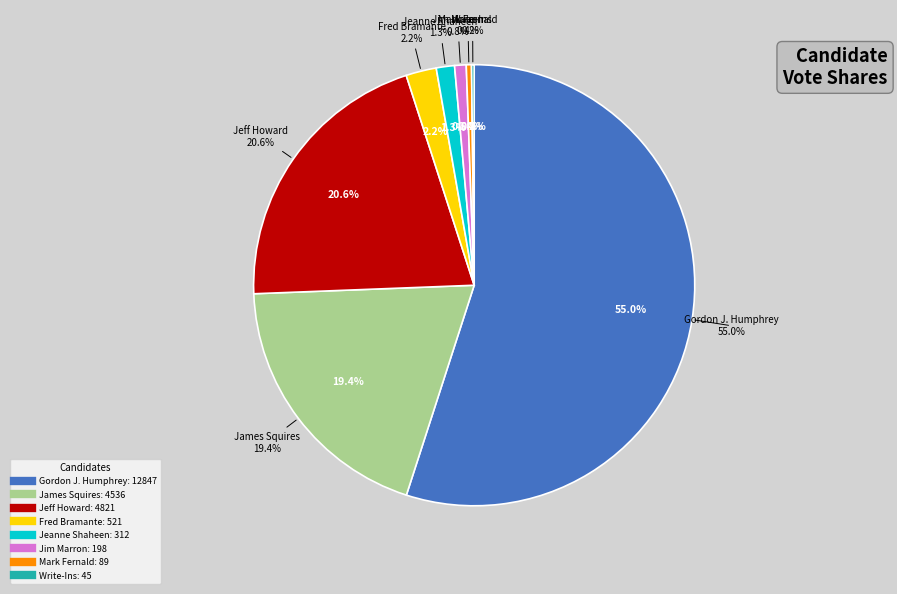

How many segments does this pie chart have?

8